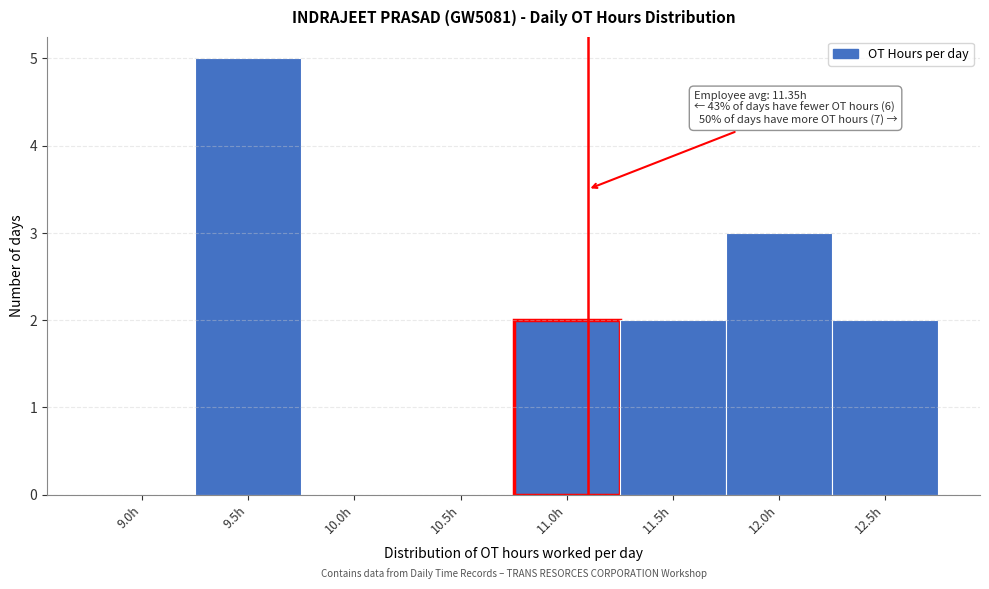

Reading left to right, what are all the values shown in this chart?

9.0h=0	9.5h=5	10.0h=0	10.5h=0	11.0h=2	11.5h=2	12.0h=3	12.5h=2